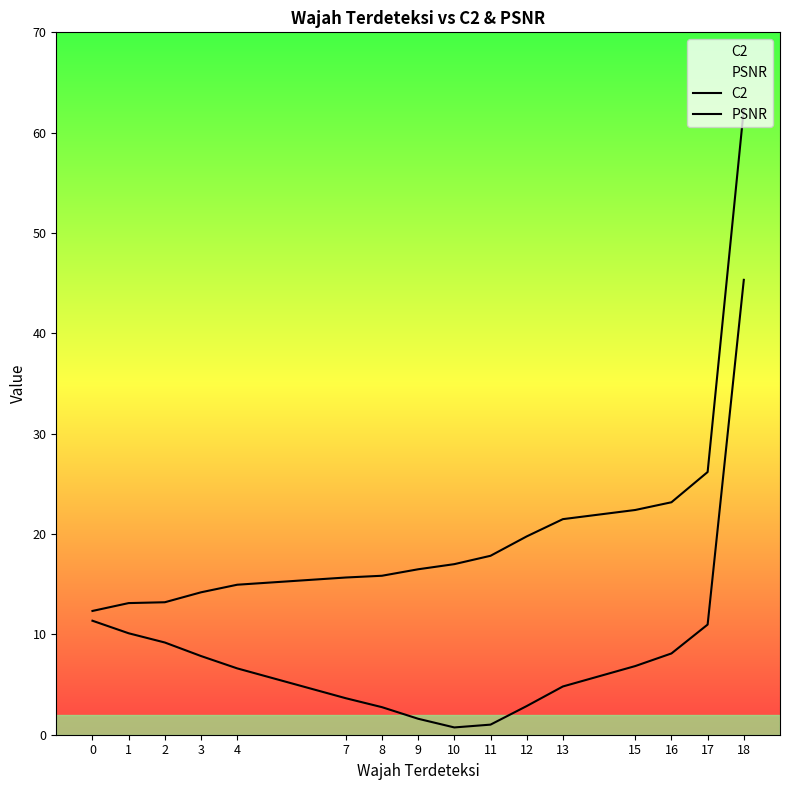

True or false: C2 has a value of 1.0 at 11.

True